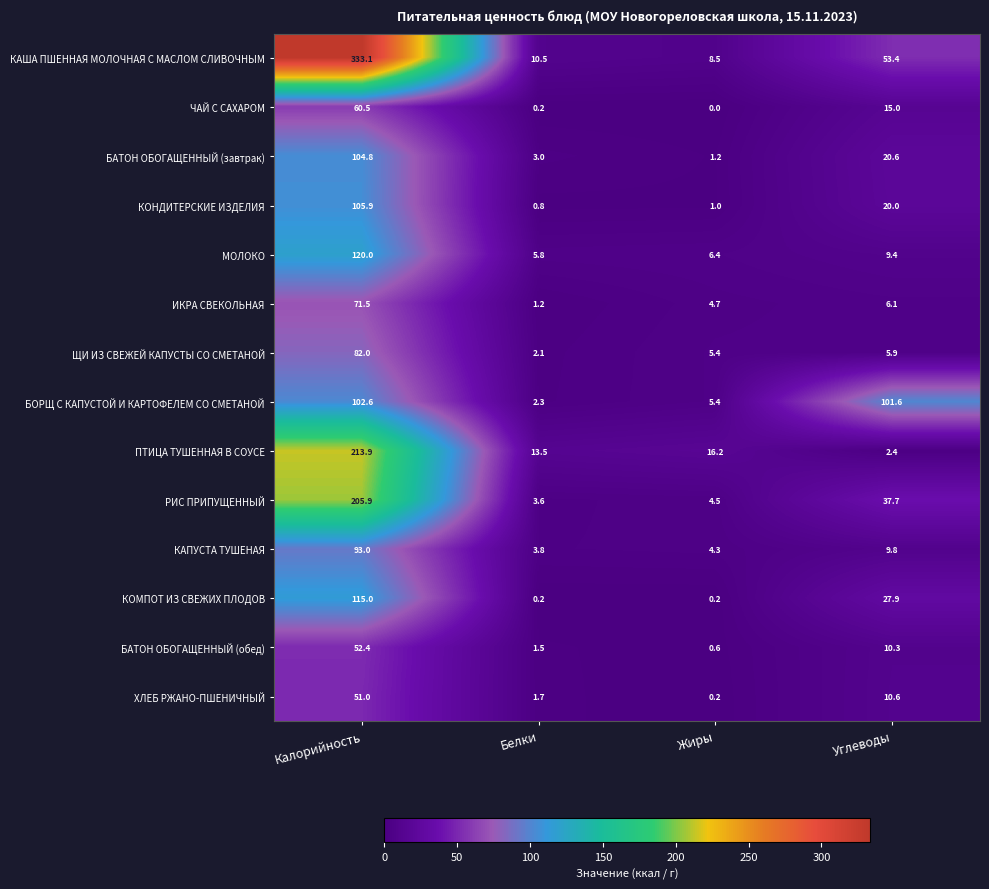

What is the difference between the highest and lowest values at Углеводы?

99.2